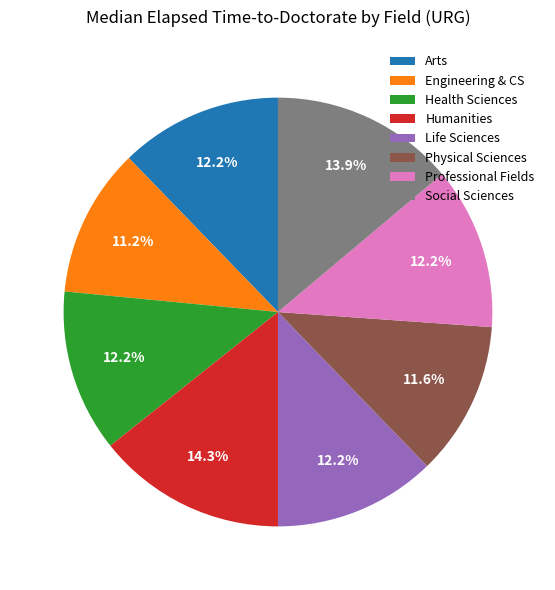

True or false: Arts accounts for 12% of the total.

True